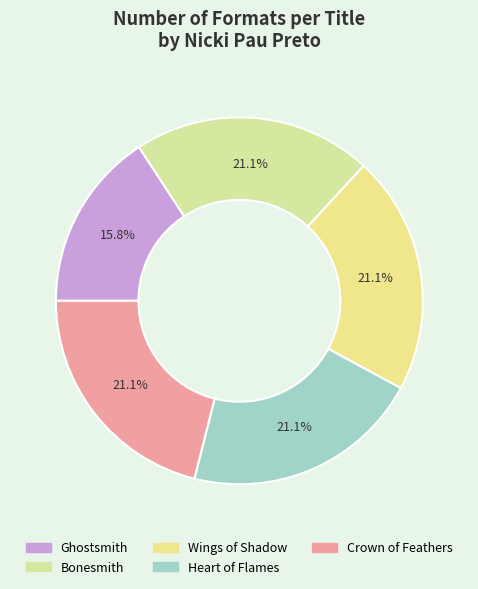

What is the total percentage of Ghostsmith and Crown of Feathers?

36.8%